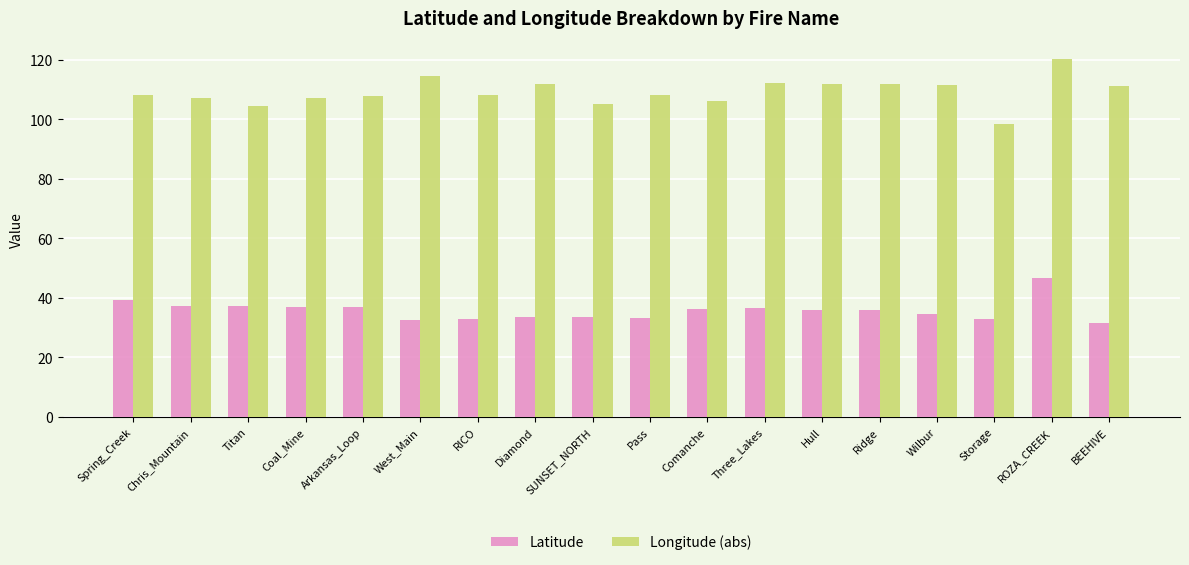

Which series has the largest range (max minus min)?

Longitude (abs)